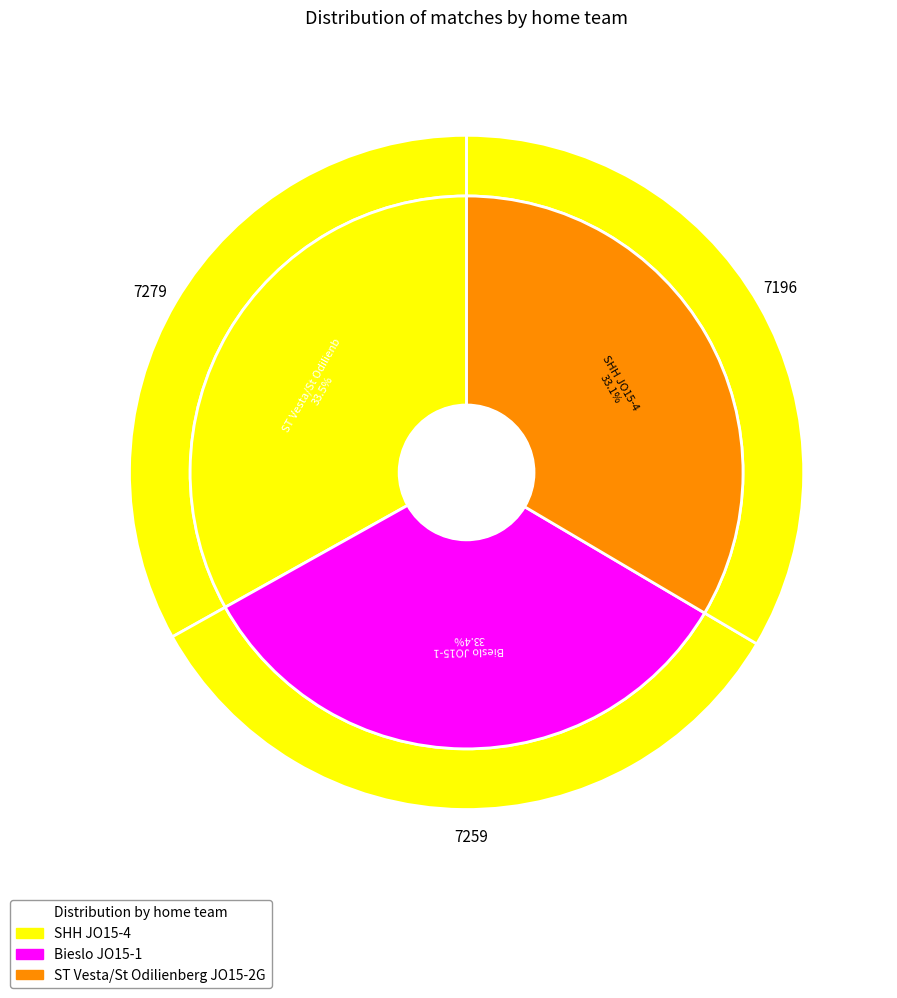

Count the number of slices in the pie.

3